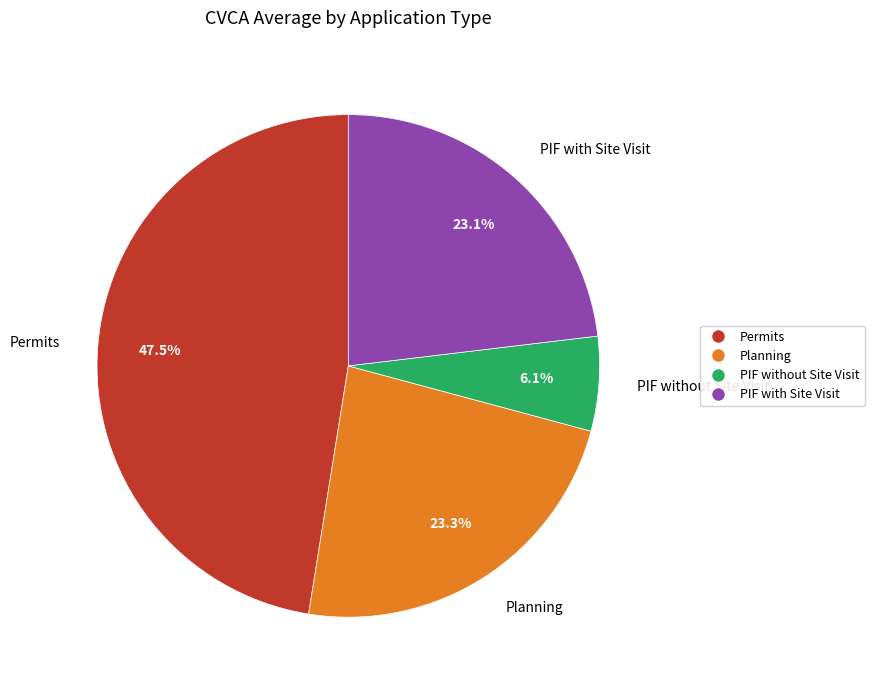

How many segments does this pie chart have?

4